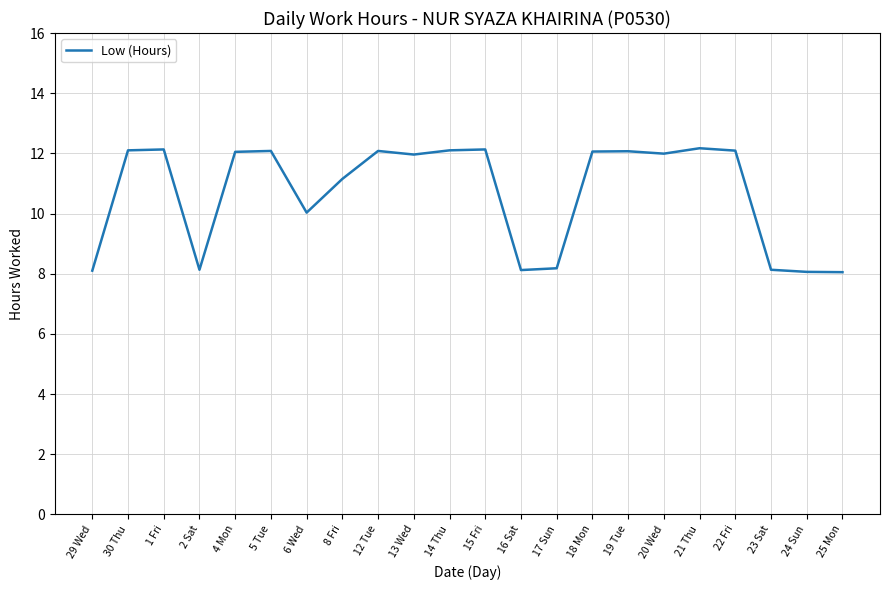

What is the difference between the maximum and minimum values?

4.1